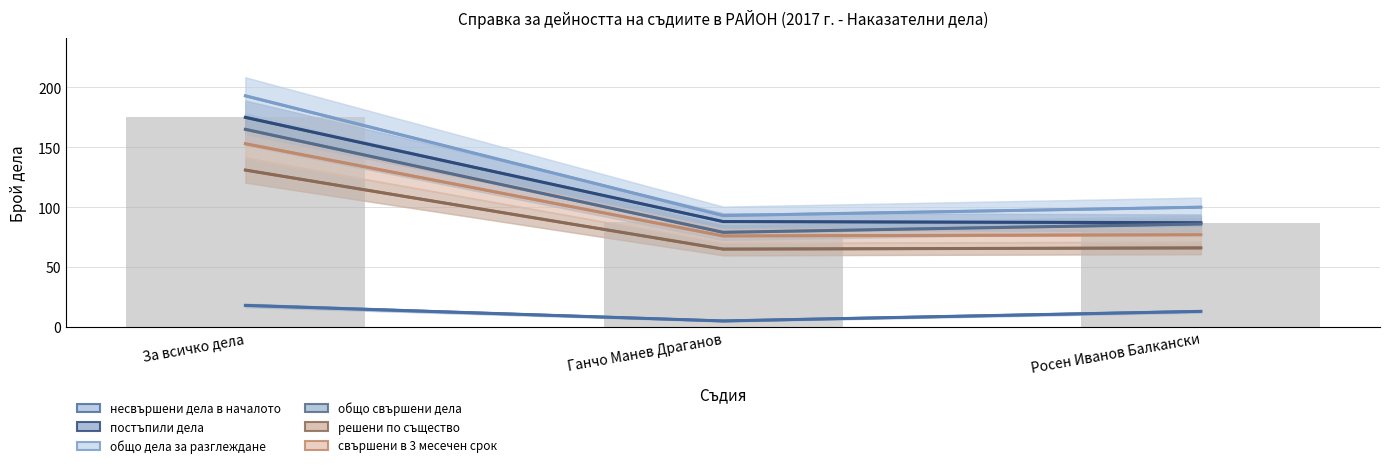

At which category is the sum across all series the highest?

За всичко дела